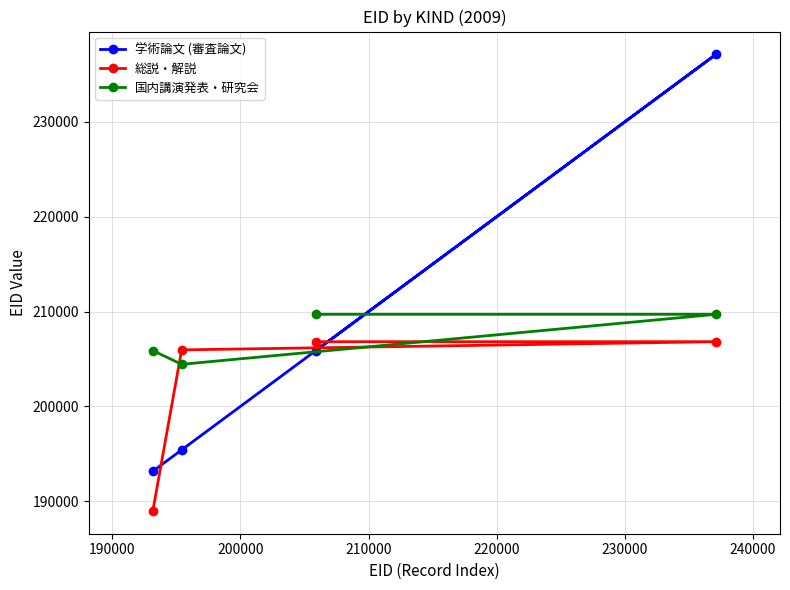

What are all the series names shown in the legend?

学術論文 (審査論文), 総説・解説, 国内講演発表・研究会